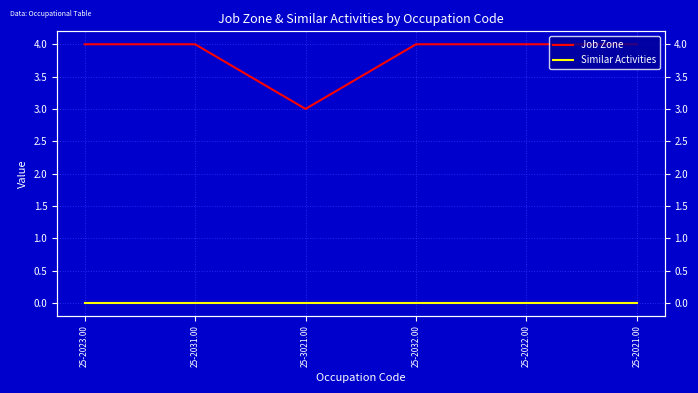

At 25-2022.00, list the series in order from smallest to largest.

Similar Activities, Job Zone